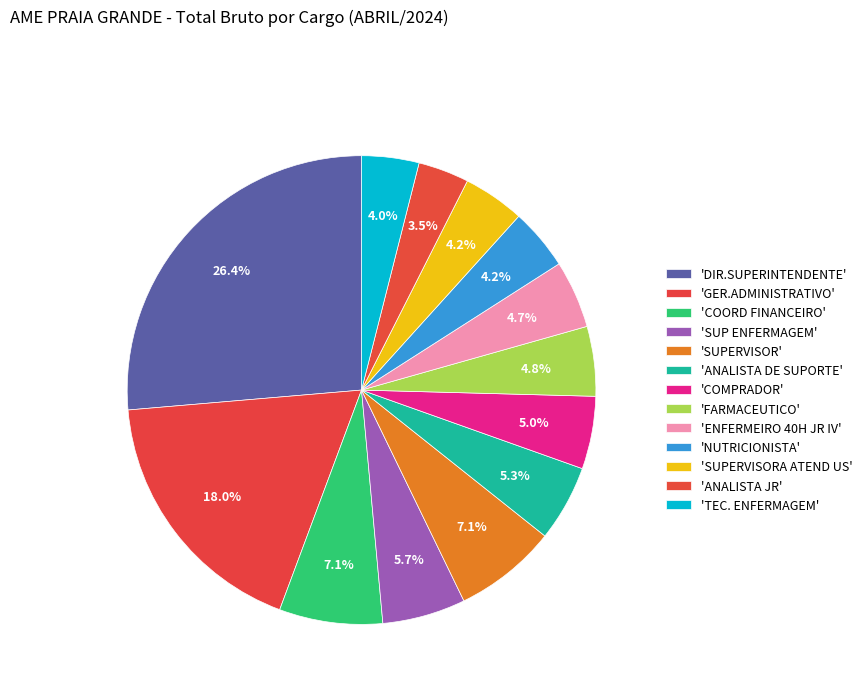

How many segments does this pie chart have?

13